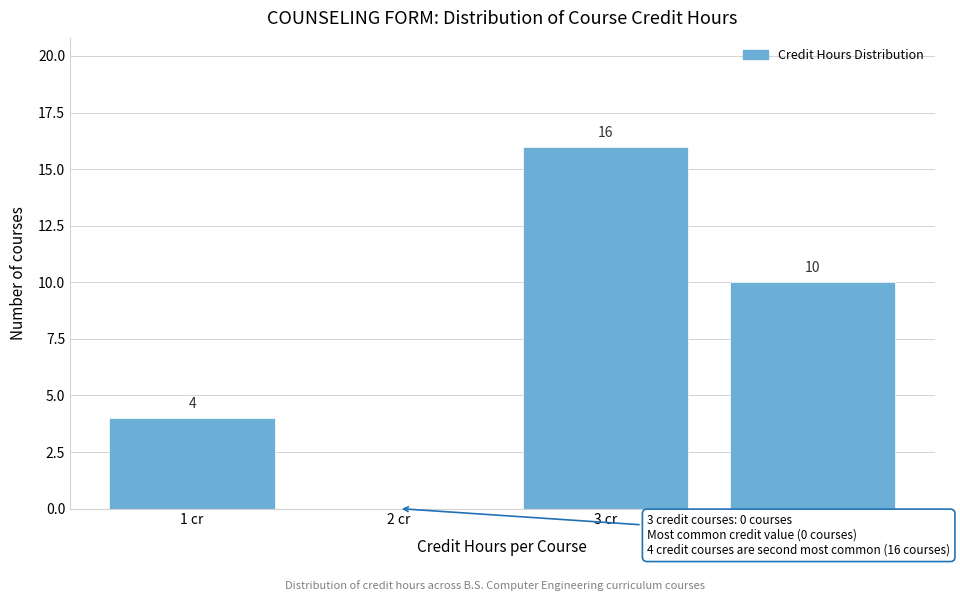

Reading left to right, extract all data points from this chart.

1 cr=4	2 cr=0	3 cr=16	4 cr=10